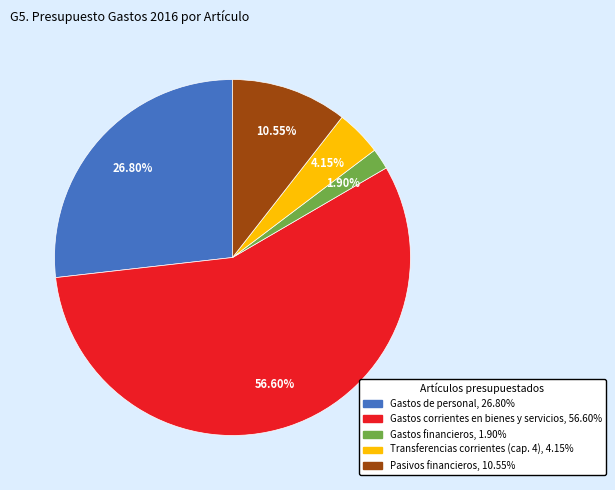

True or false: Gastos financieros accounts for 2% of the total.

True